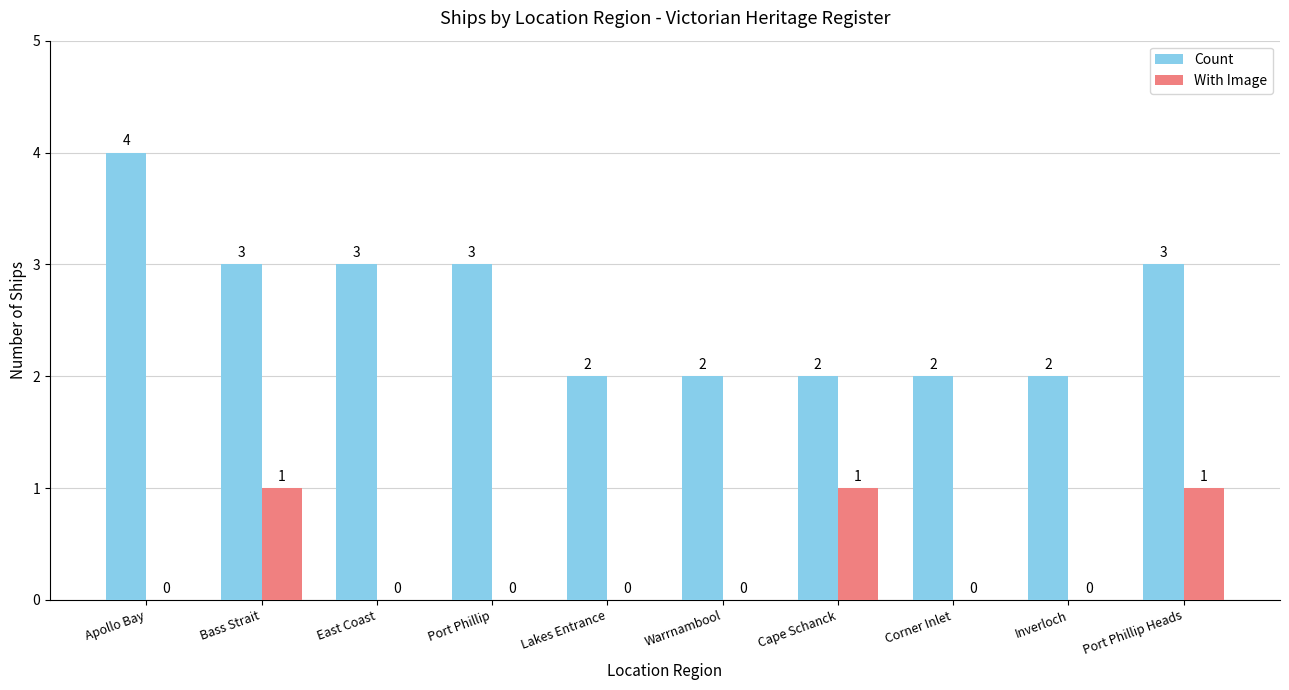

What are all the series names shown in the legend?

Count, With Image